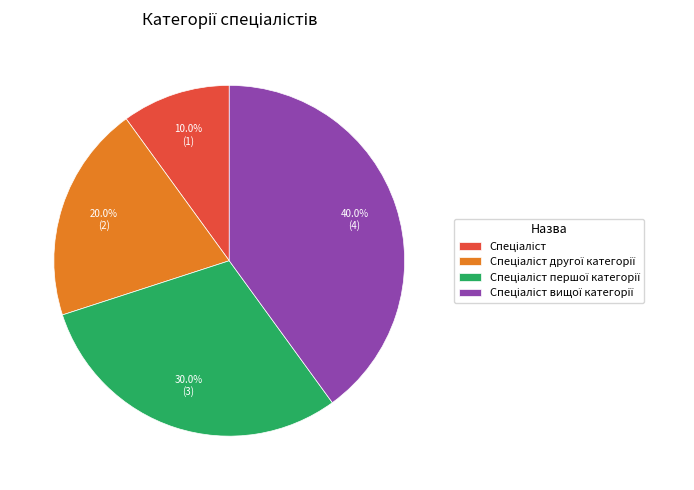

Is there any slice that represents more than half of the pie?

No